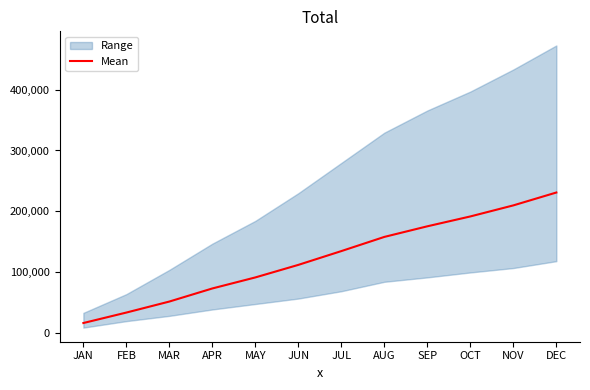

The value at MAR is 26857.7. True or false?

False